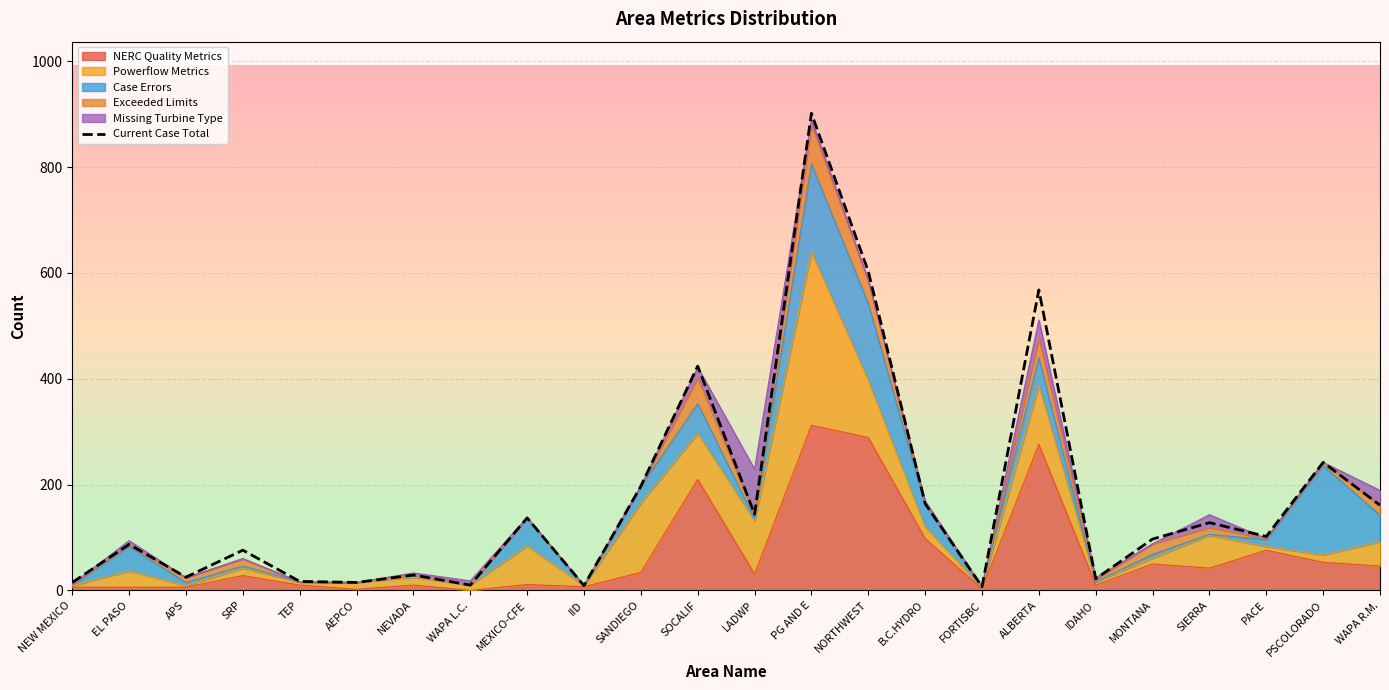

List the labels in order of value, smallest first.

FORTISBC, IID, WAPA L.C., NEW MEXICO, AEPCO, TEP, IDAHO, APS, NEVADA, SRP, EL PASO, MONTANA, PACE, SIERRA, MEXICO-CFE, LADWP, WAPA R.M., B.C.HYDRO, SANDIEGO, PSCOLORADO, SOCALIF, ALBERTA, NORTHWEST, PG AND E